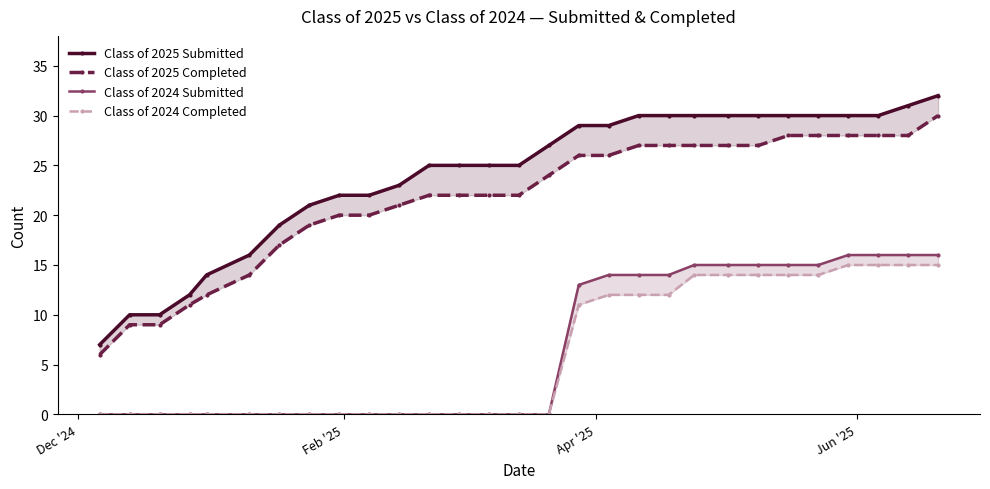

Is it true that Class of 2025 Completed equals 6 at Dec '24?

True